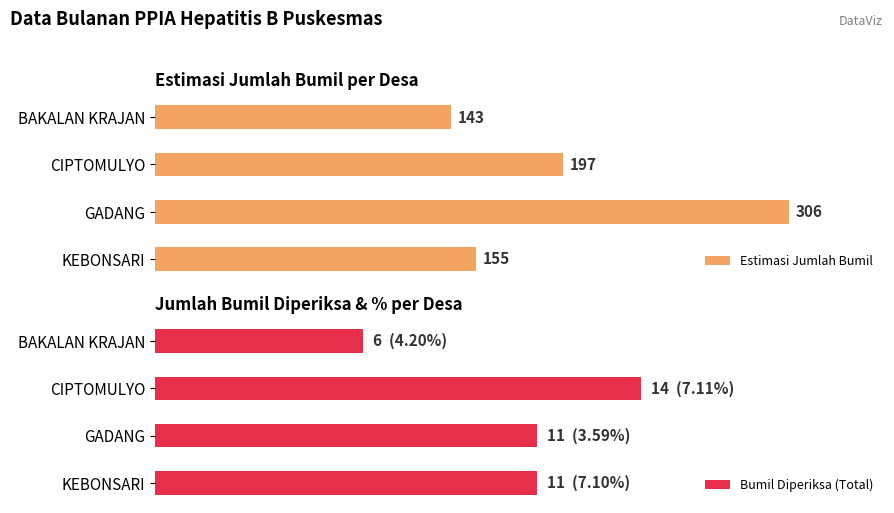

How many values in the Estimasi Jumlah Bumil series are below 197?

2